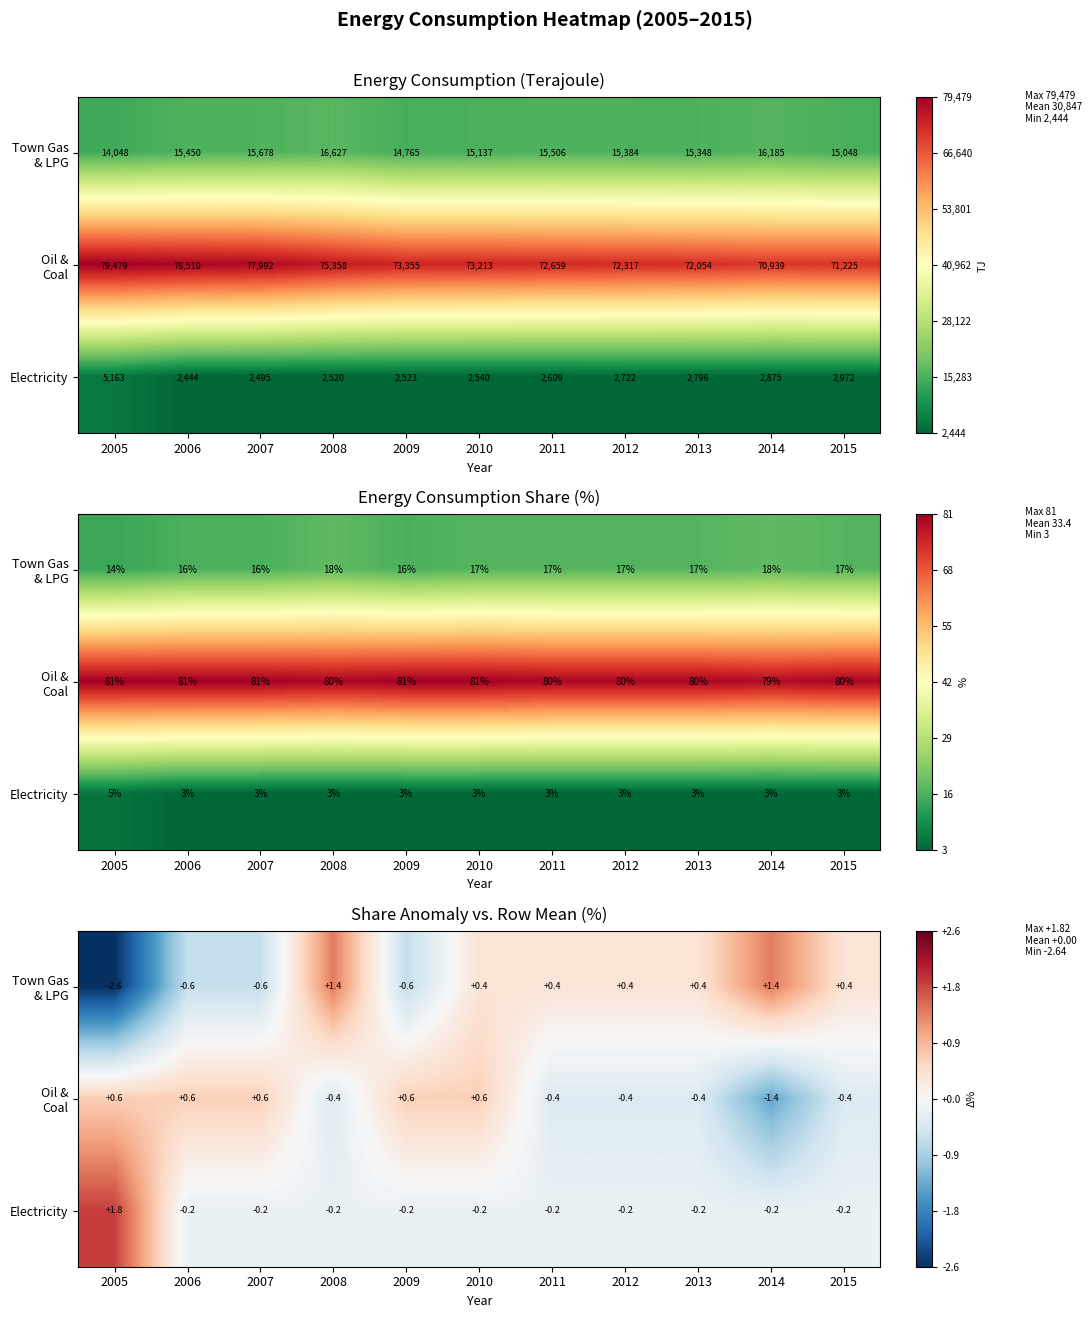

How many positive values does the Town Gas & LPG series have?

7